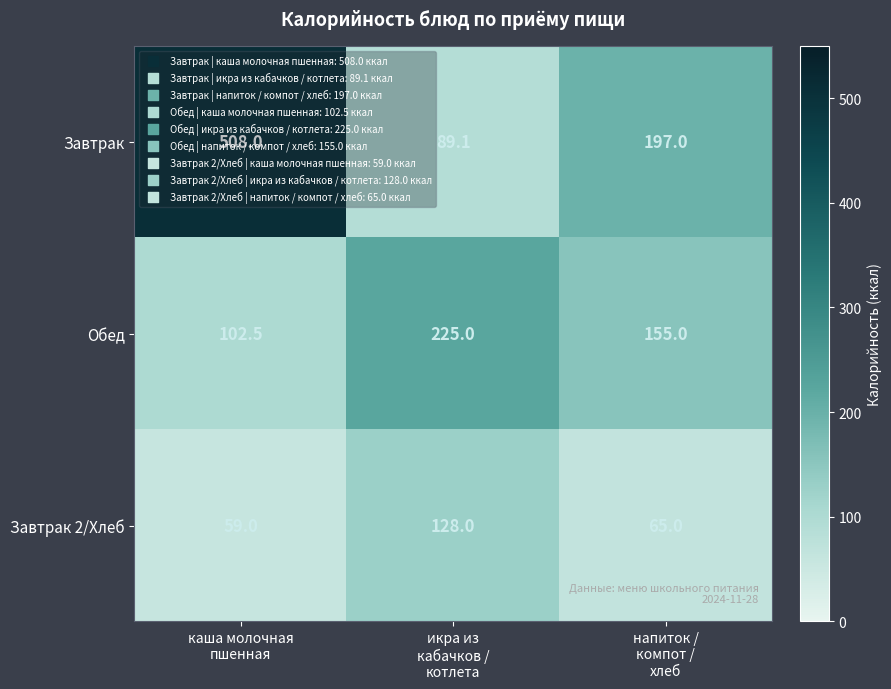

Rank the series by their maximum value, from lowest to highest.

Завтрак 2/Хлеб, Обед, Завтрак